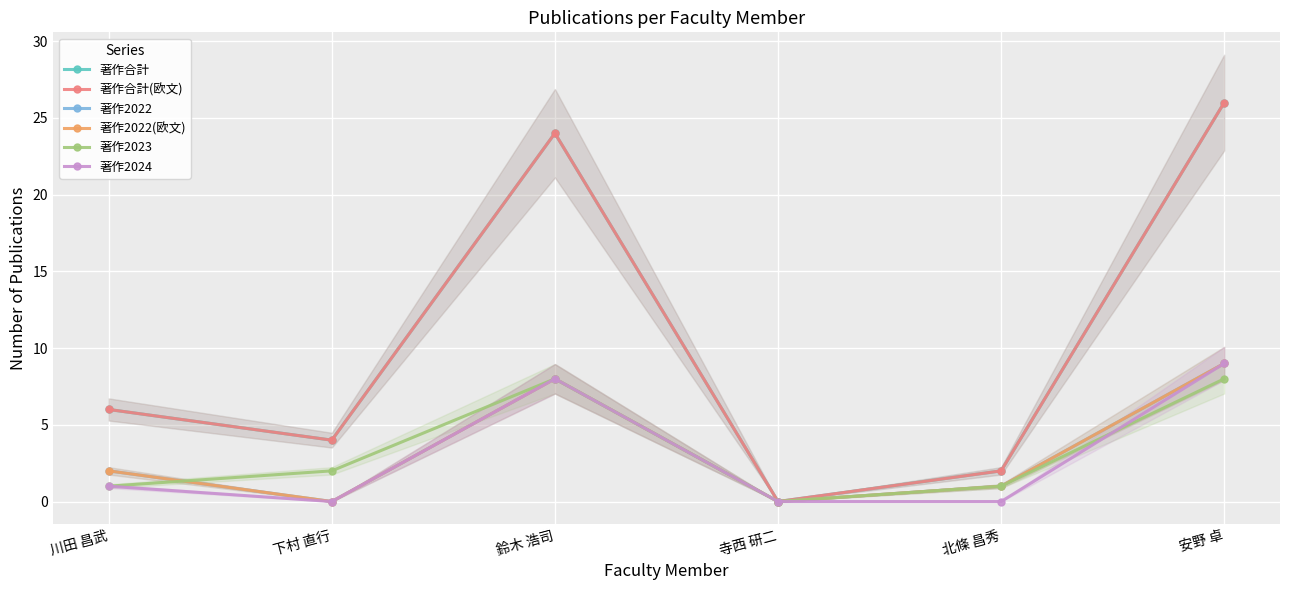

Reading left to right, what are all the values shown in this chart?

著作合計: 川田 昌武=6	下村 直行=4	鈴木 浩司=24	寺西 研二=0	北條 昌秀=2	安野 卓=26
著作合計(欧文): 川田 昌武=6	下村 直行=4	鈴木 浩司=24	寺西 研二=0	北條 昌秀=2	安野 卓=26
著作2022: 川田 昌武=2	下村 直行=0	鈴木 浩司=8	寺西 研二=0	北條 昌秀=1	安野 卓=9
著作2022(欧文): 川田 昌武=2	下村 直行=0	鈴木 浩司=8	寺西 研二=0	北條 昌秀=1	安野 卓=9
著作2023: 川田 昌武=1	下村 直行=2	鈴木 浩司=8	寺西 研二=0	北條 昌秀=1	安野 卓=8
著作2024: 川田 昌武=1	下村 直行=0	鈴木 浩司=8	寺西 研二=0	北條 昌秀=0	安野 卓=9